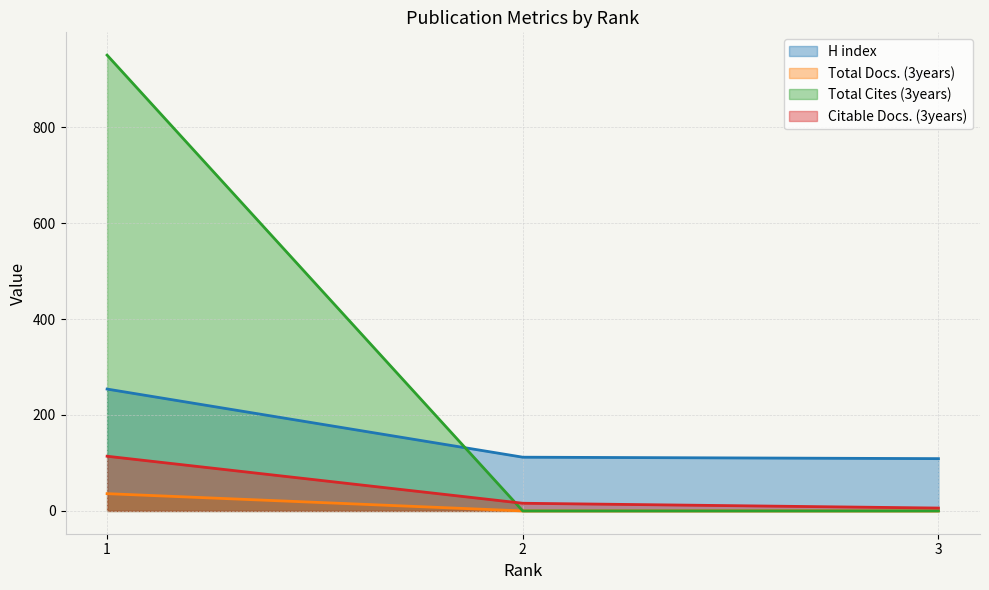

Rank the categories by Total Cites (3years) value from highest to lowest.

1, 3, 2